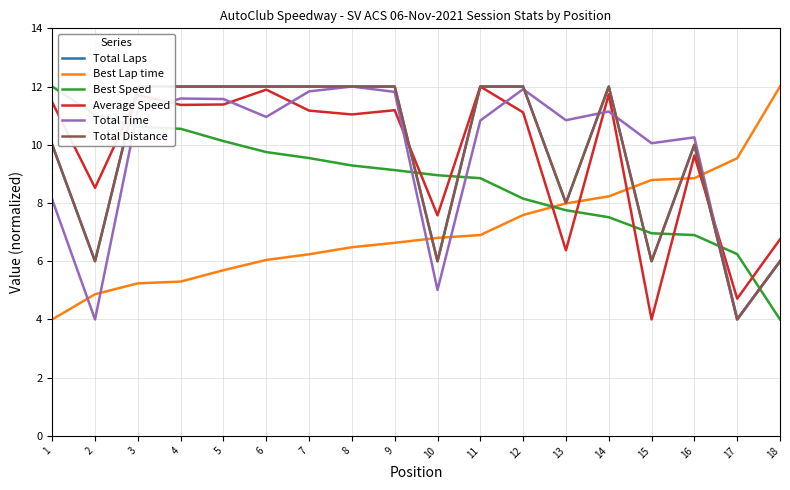

At which label does Best Speed reach its minimum?

18